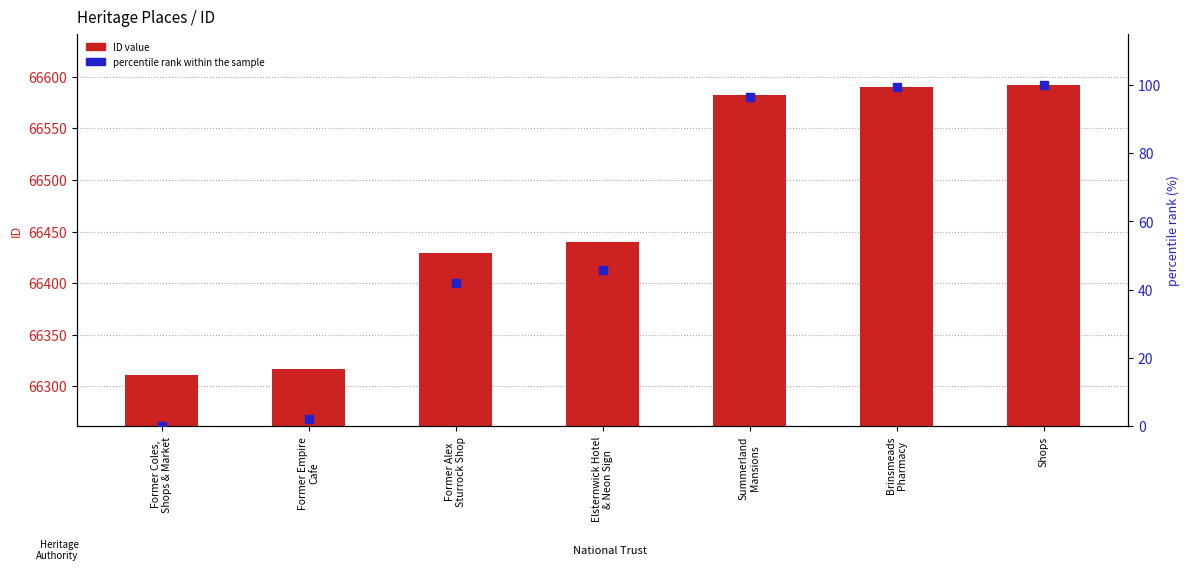

What is the total value across all series at Brinsmeads
Pharmacy?

66689.3